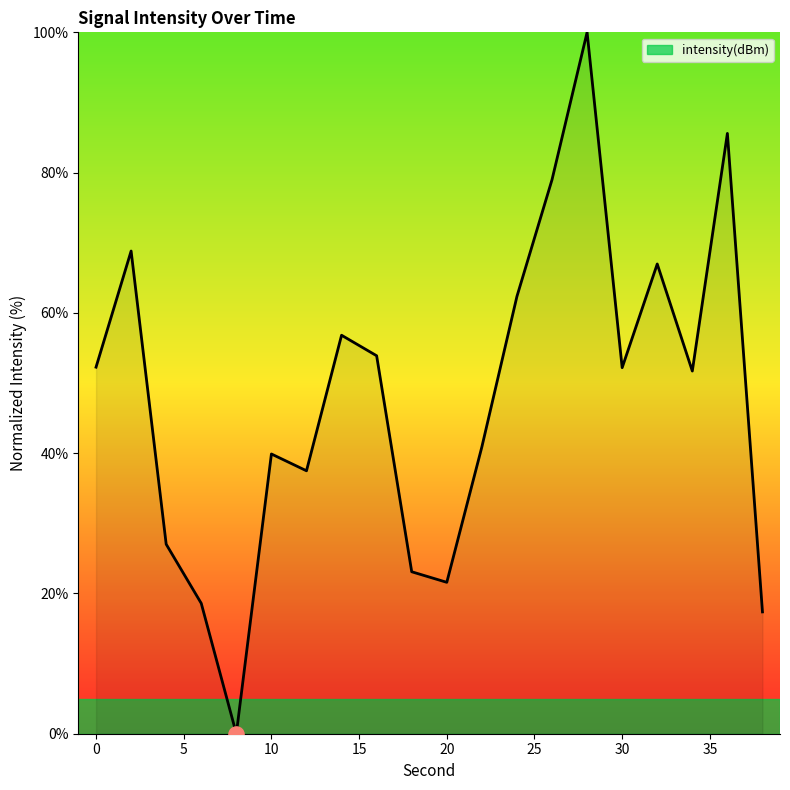

What is the greatest value displayed?

100.0